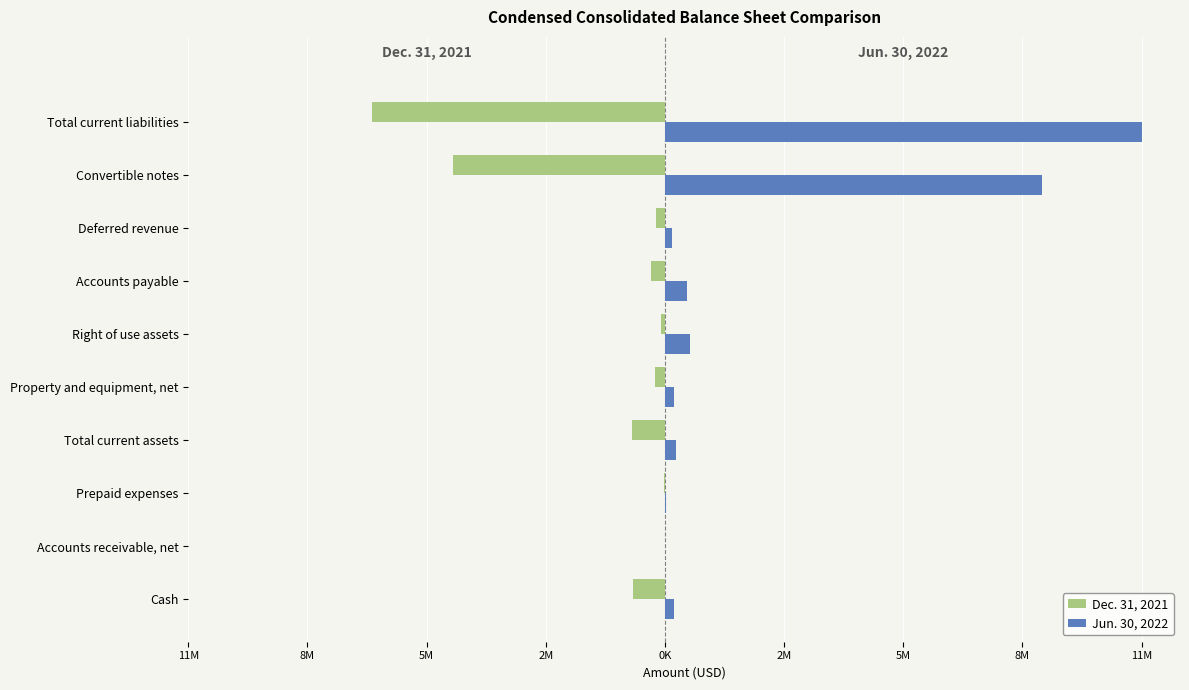

What are all the series names shown in the legend?

Dec. 31, 2021, Jun. 30, 2022